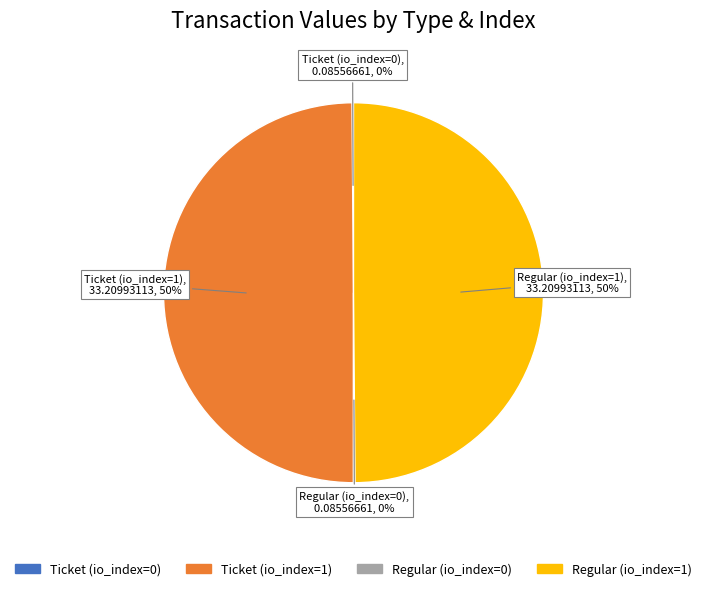

Approximately how many times larger is the value at Regular (io_index=1) compared to Ticket (io_index=1)?

1.0